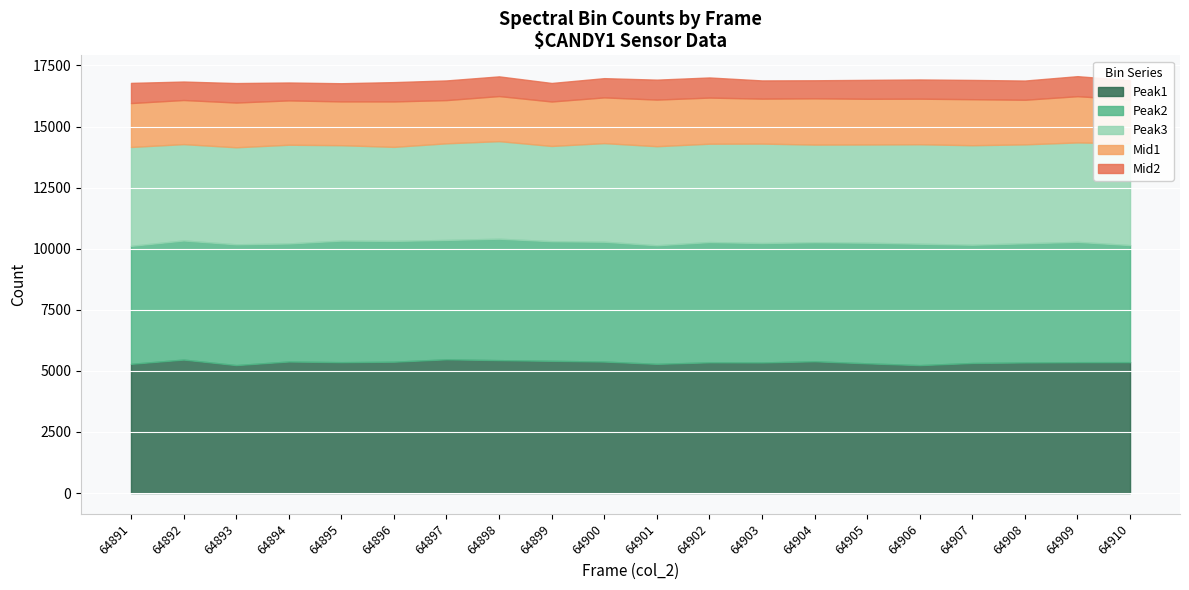

Where does the Peak1 series first go above 5356?

64892